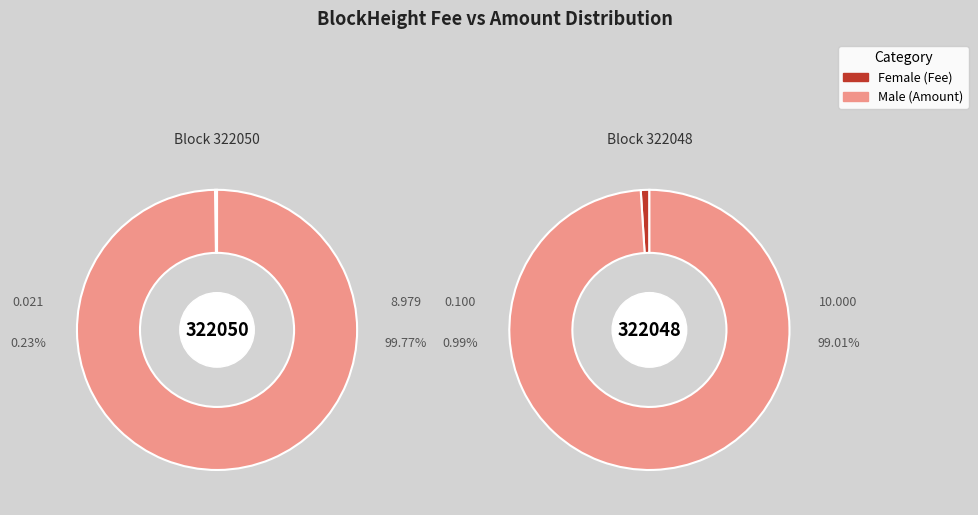

To the nearest percent, what is the combined percentage of 322048 and 322050?

100%